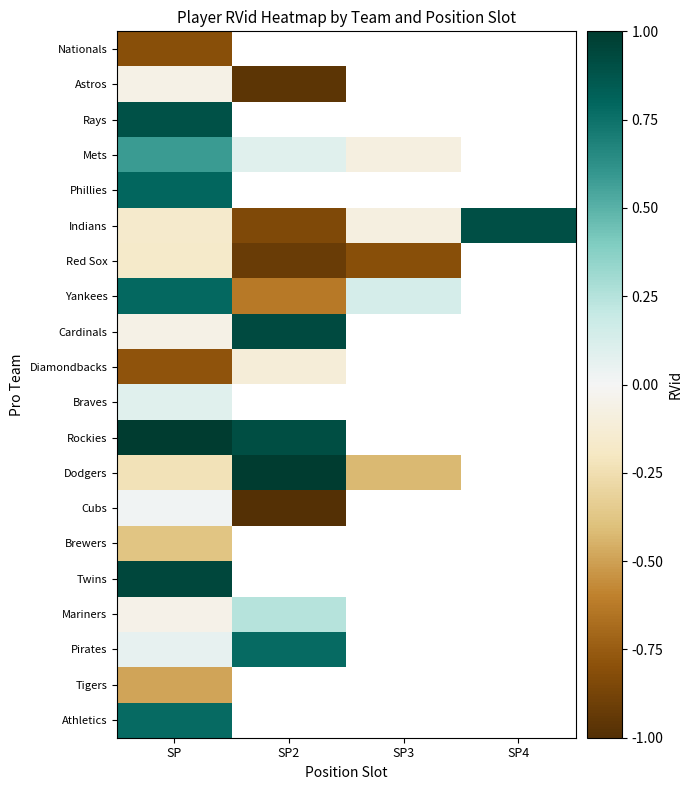

How many data points does each series have?

4